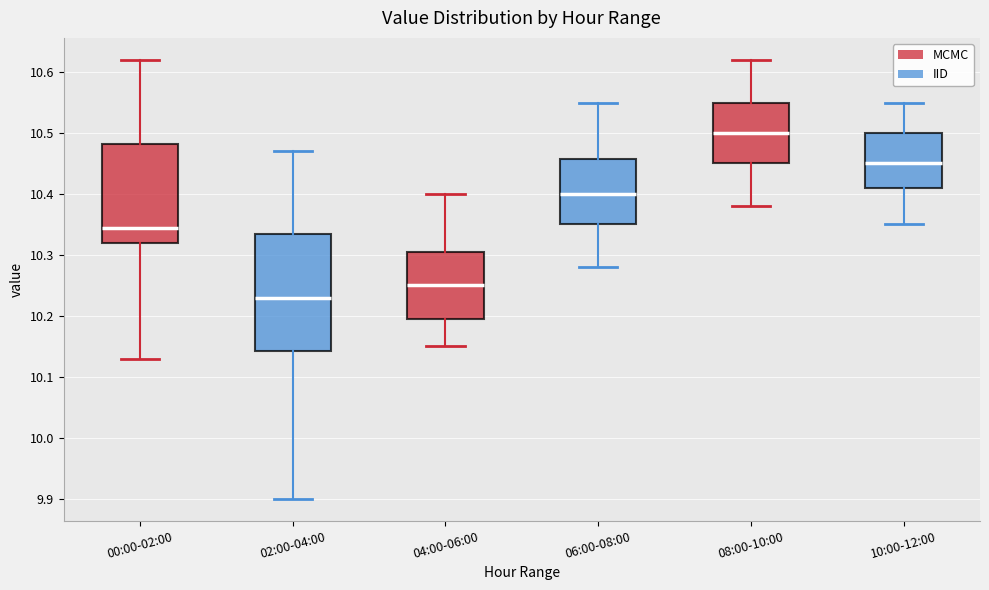

Reading left to right, read every box against the y-axis: the position of its median line, the range the box covers, and the ends of its whiskers. The values are not printed on the chart, so give them approximately, as read against the axis.

00:00-02:00: median 10.35, box 10.32 to 10.48, whiskers 10.13 to 10.62
02:00-04:00: median 10.23, box 10.14 to 10.34, whiskers 9.90 to 10.47
04:00-06:00: median 10.25, box 10.20 to 10.31, whiskers 10.15 to 10.40
06:00-08:00: median 10.40, box 10.35 to 10.46, whiskers 10.28 to 10.55
08:00-10:00: median 10.50, box 10.45 to 10.55, whiskers 10.38 to 10.62
10:00-12:00: median 10.45, box 10.41 to 10.50, whiskers 10.35 to 10.55